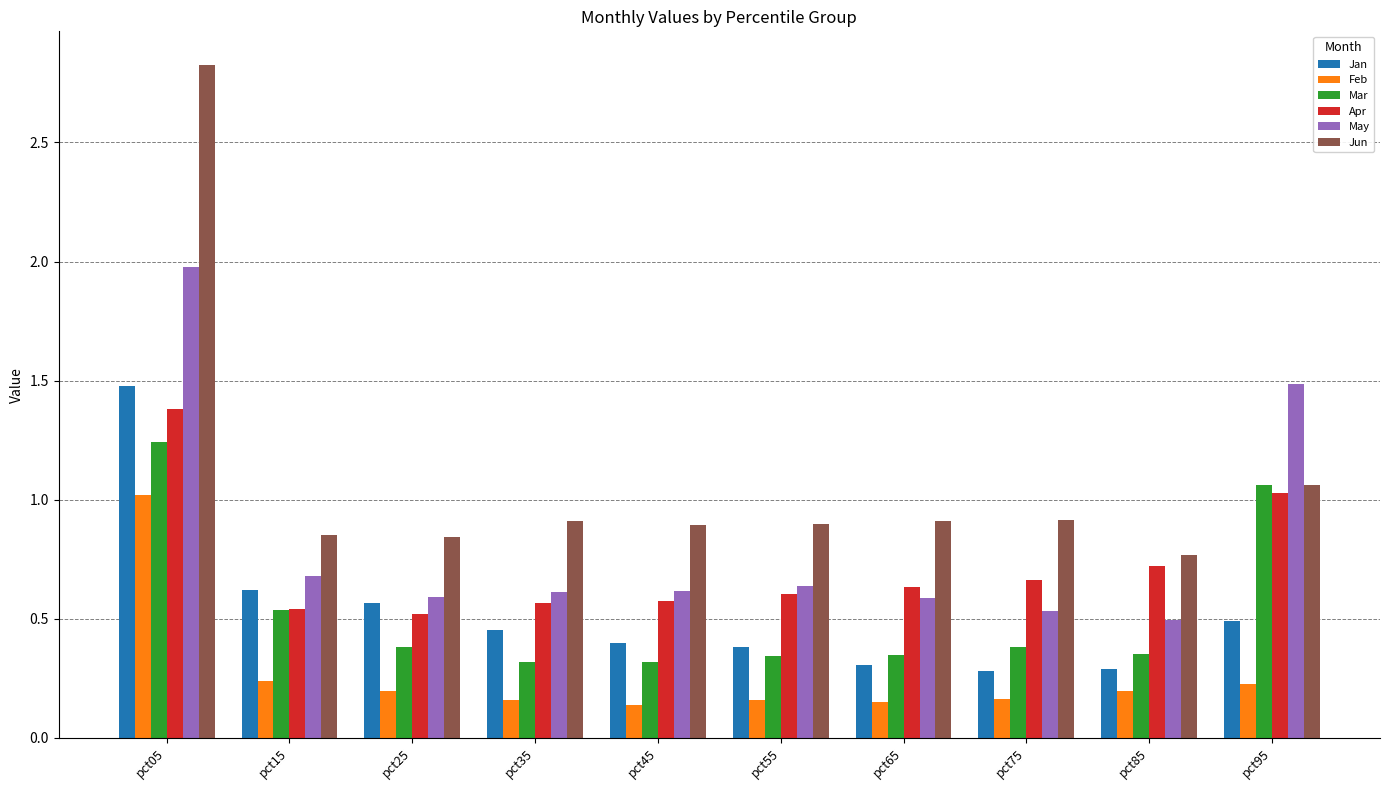

At which label does Jan reach its peak?

pct05